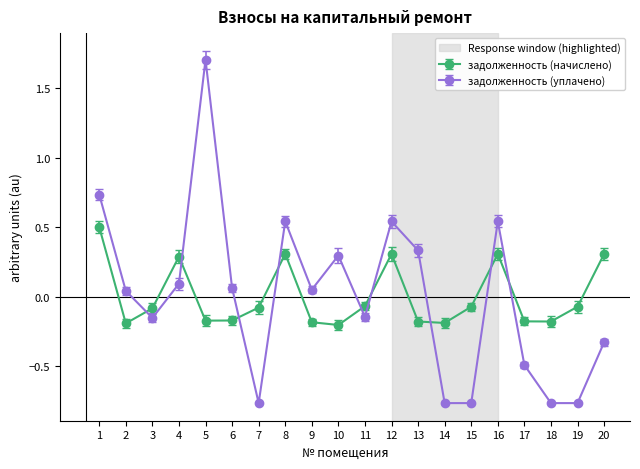

What is the total value across all series at 4?

0.4